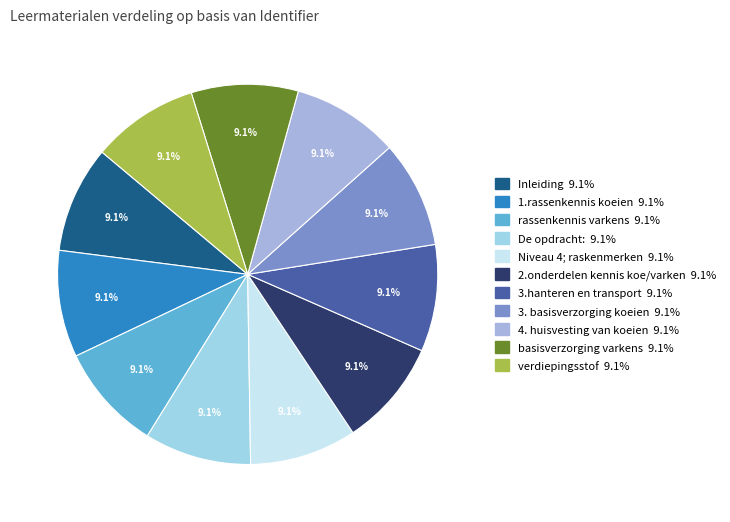

Rank the categories by value from highest to lowest.

verdiepingsstof, basisverzorging varkens, 4. huisvesting van koeien, 3. basisverzorging koeien, 3.hanteren en transport, 2.onderdelen kennis koe/varken, Niveau 4; raskenmerken, De opdracht:, rassenkennis varkens, 1.rassenkennis koeien, Inleiding